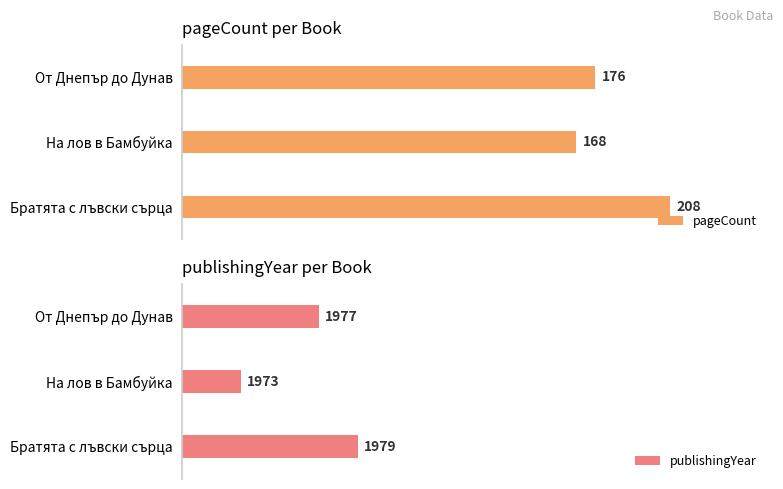

At which label is pageCount closest to 188?

От Днепър до Дунав